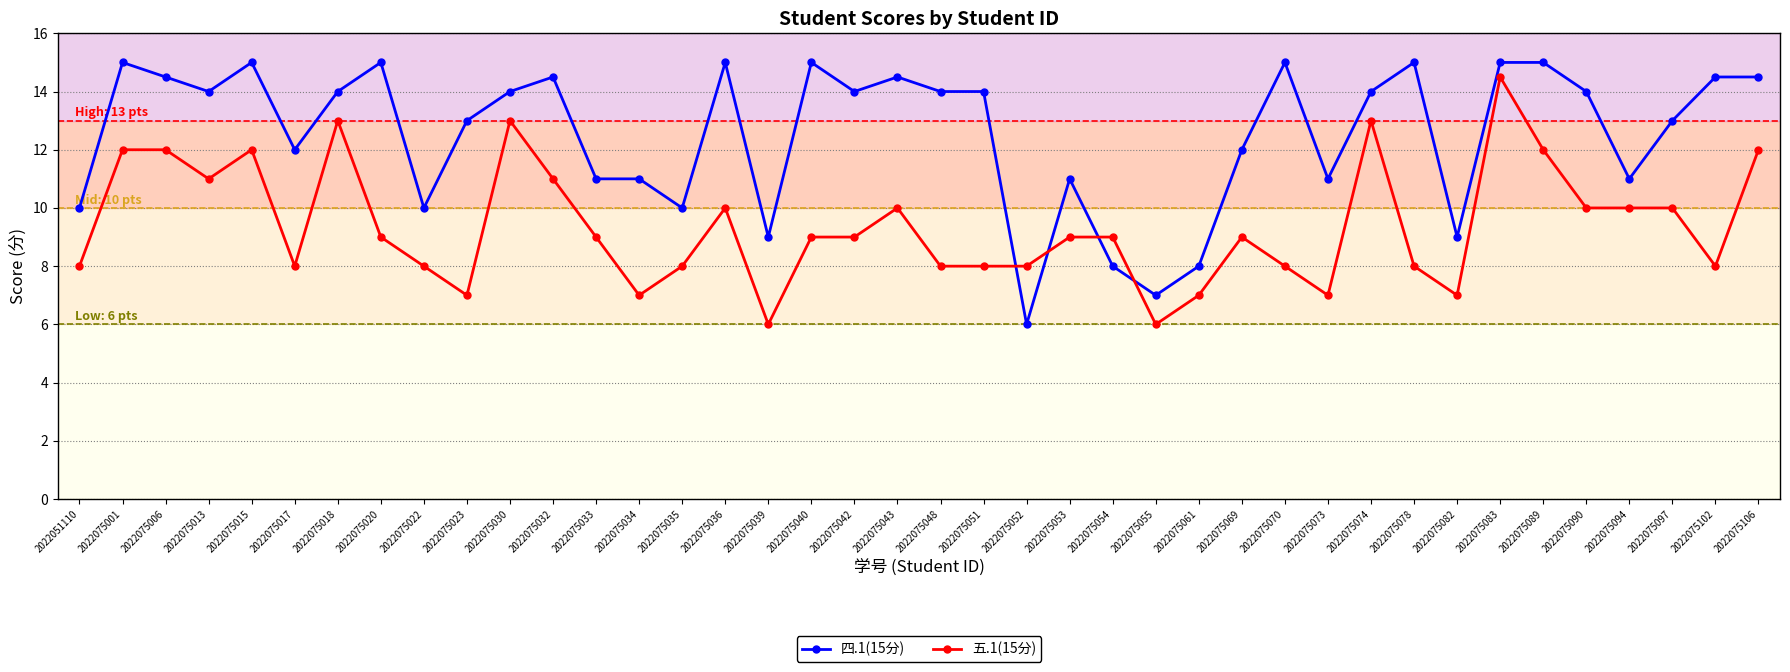

What is the total value across all series at 2022075051?

22.0